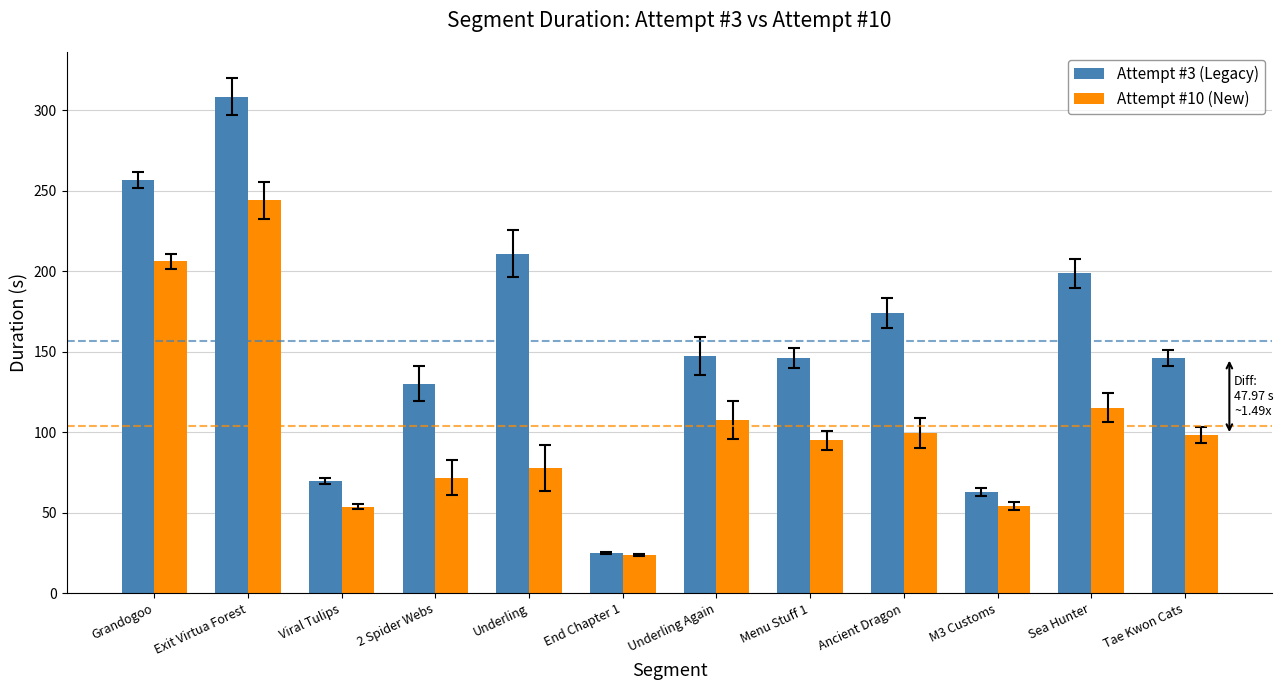

Read the Attempt #3 (Legacy) value at Viral Tulips.

69.6